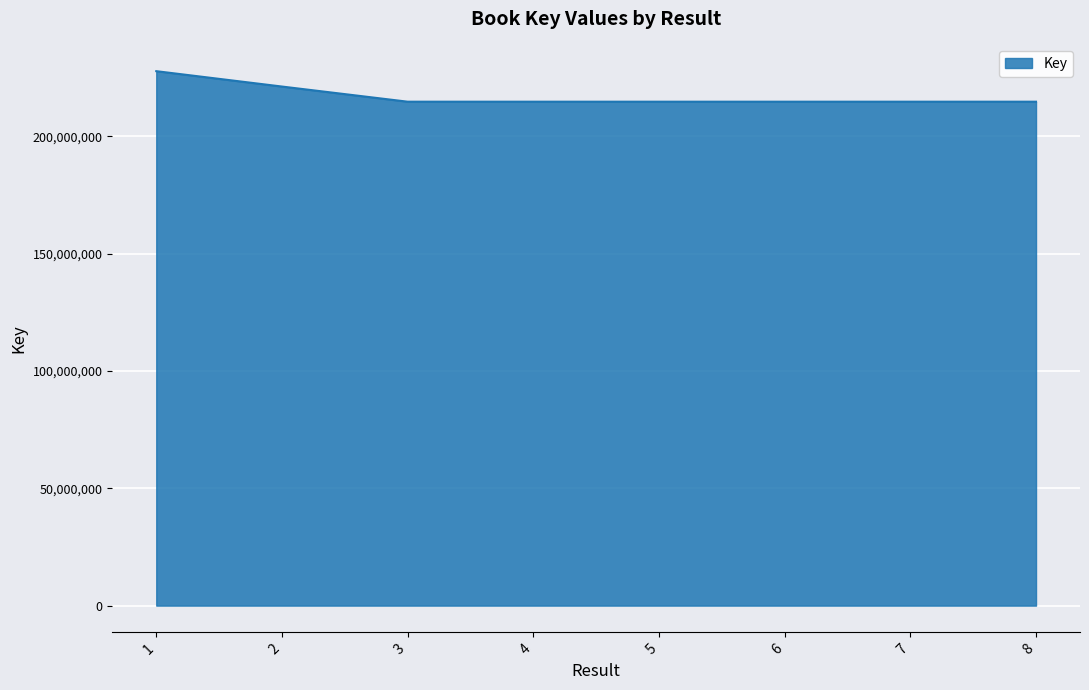

What is the minimum value shown in the chart?

214688191